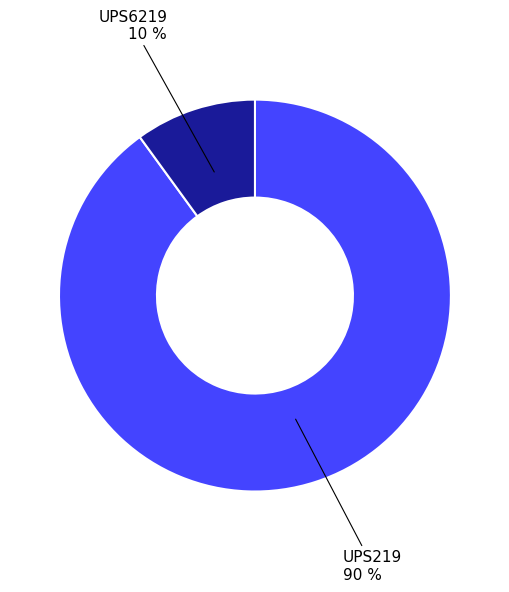

To the nearest percent, what is the average slice percentage?

50%